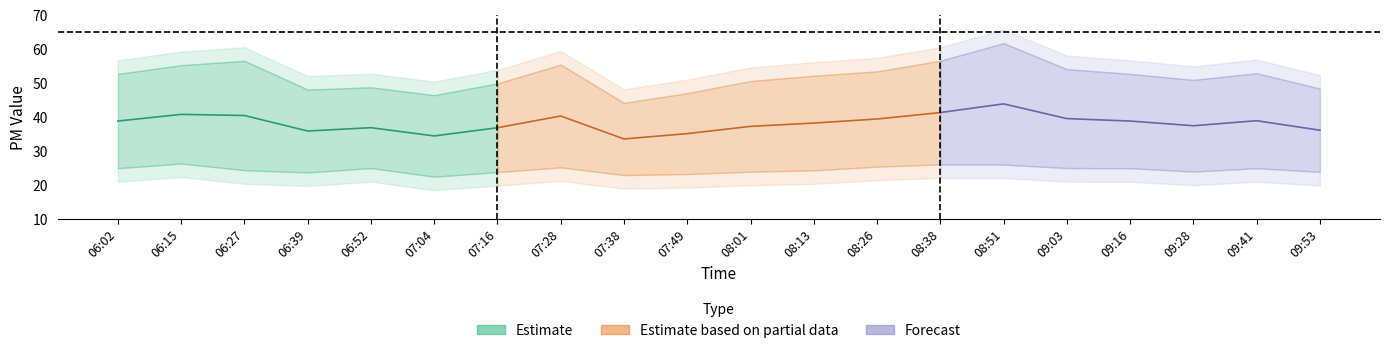

Where is P2 nearest to the value 24?

09:28